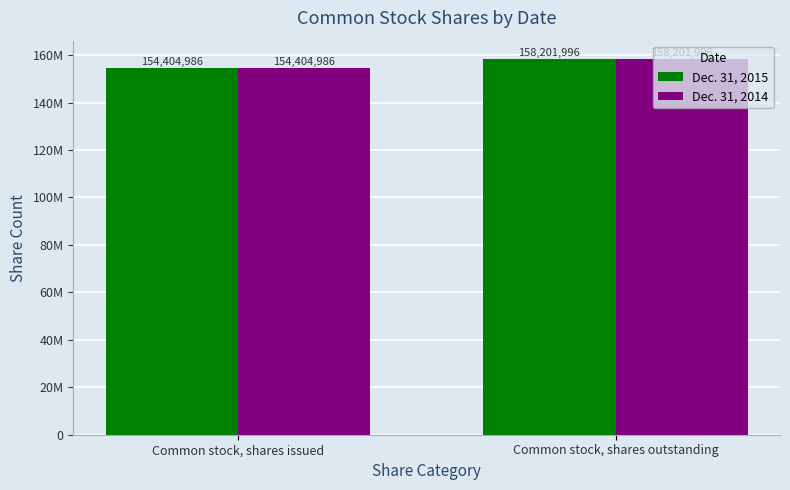

What are all the series names shown in the legend?

Dec. 31, 2015, Dec. 31, 2014